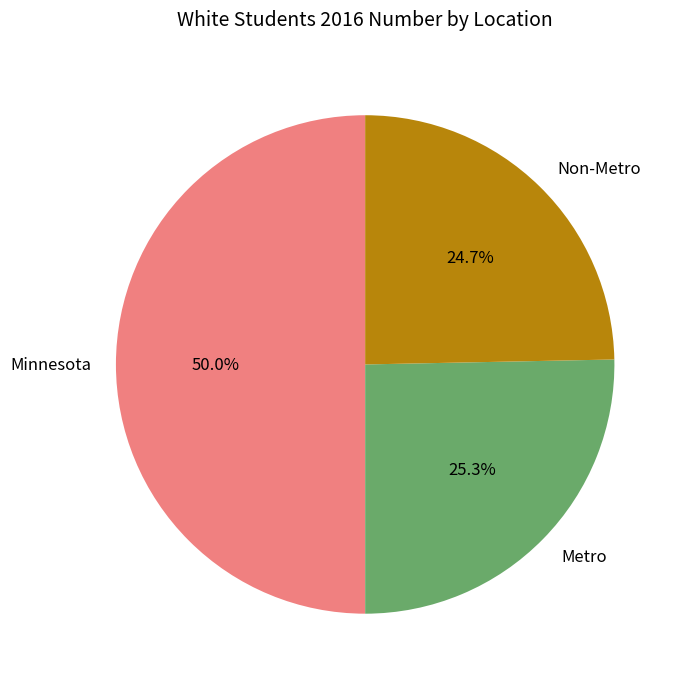

What is the total percentage of Minnesota and Metro?

75.3%